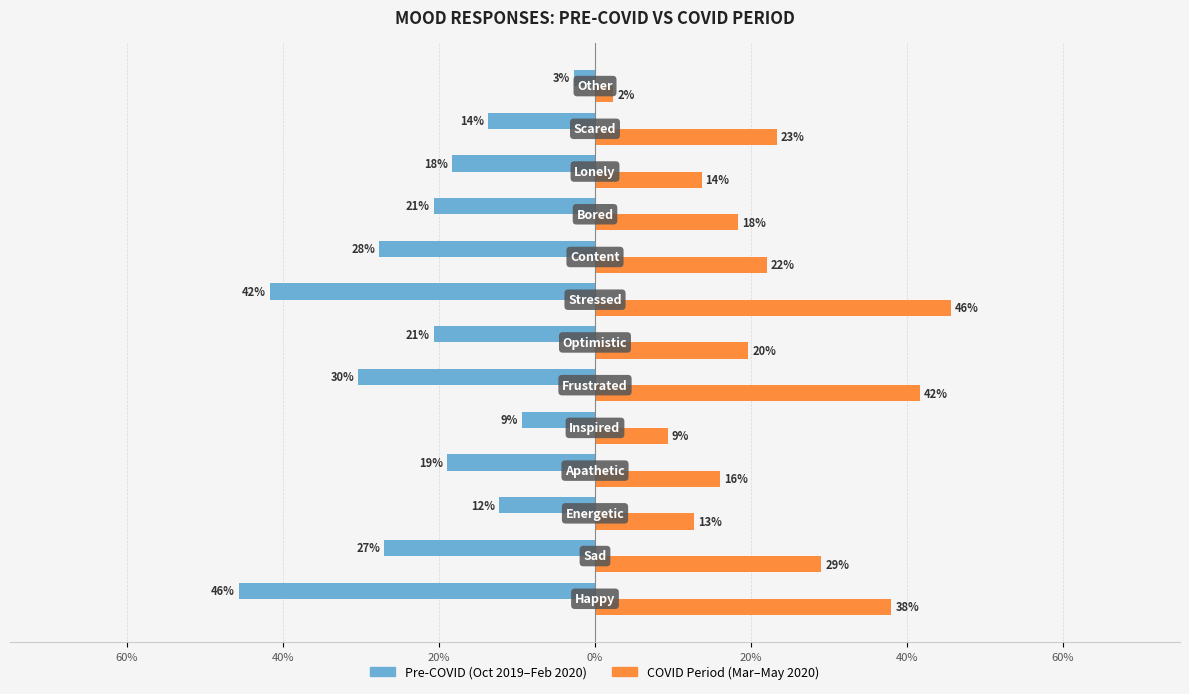

At how many categories does at least one series exceed 0?

13